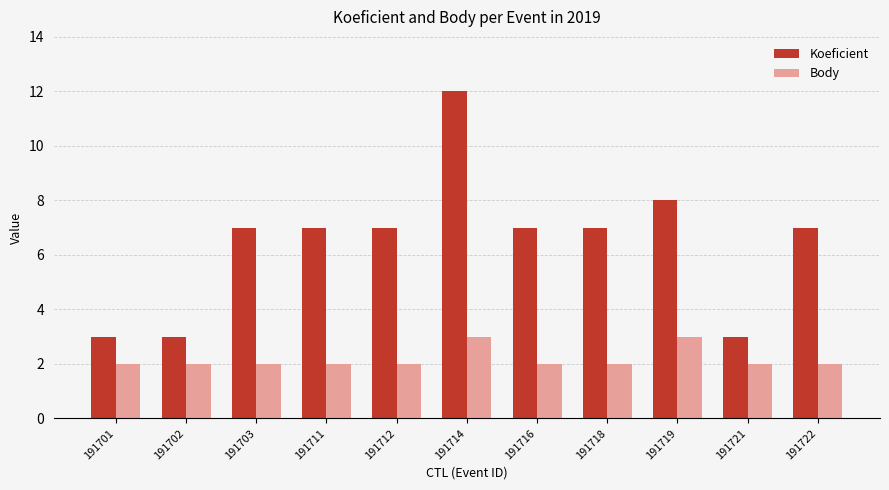

How many series are shown in this chart?

2